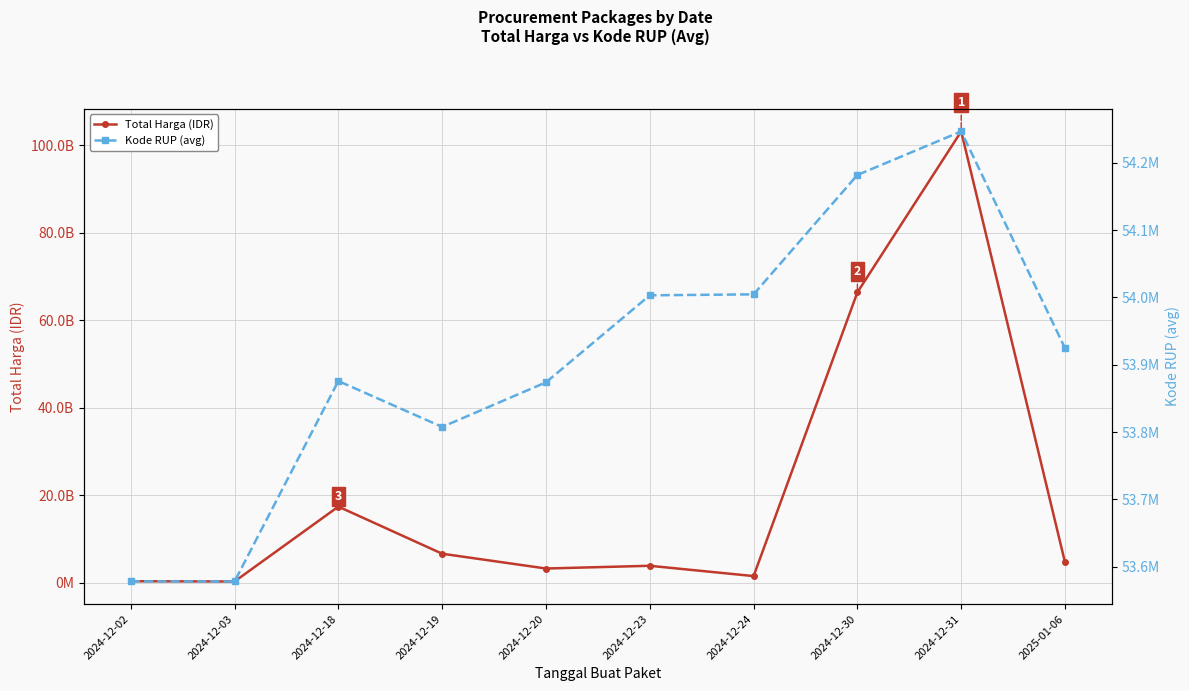

What is the sum of all Kode RUP (avg) values?

539074027